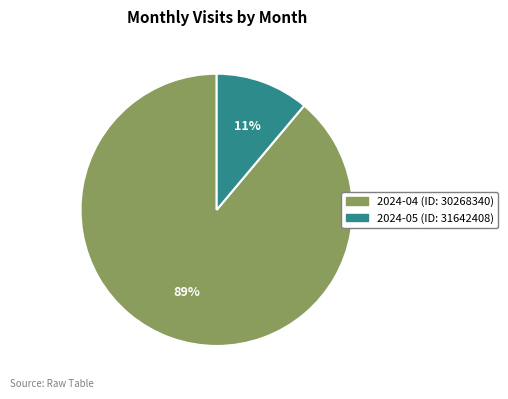

To the nearest percent, what is the difference between the 2024-05 (ID: 31642408) and 2024-04 (ID: 30268340) slice percentages?

78%